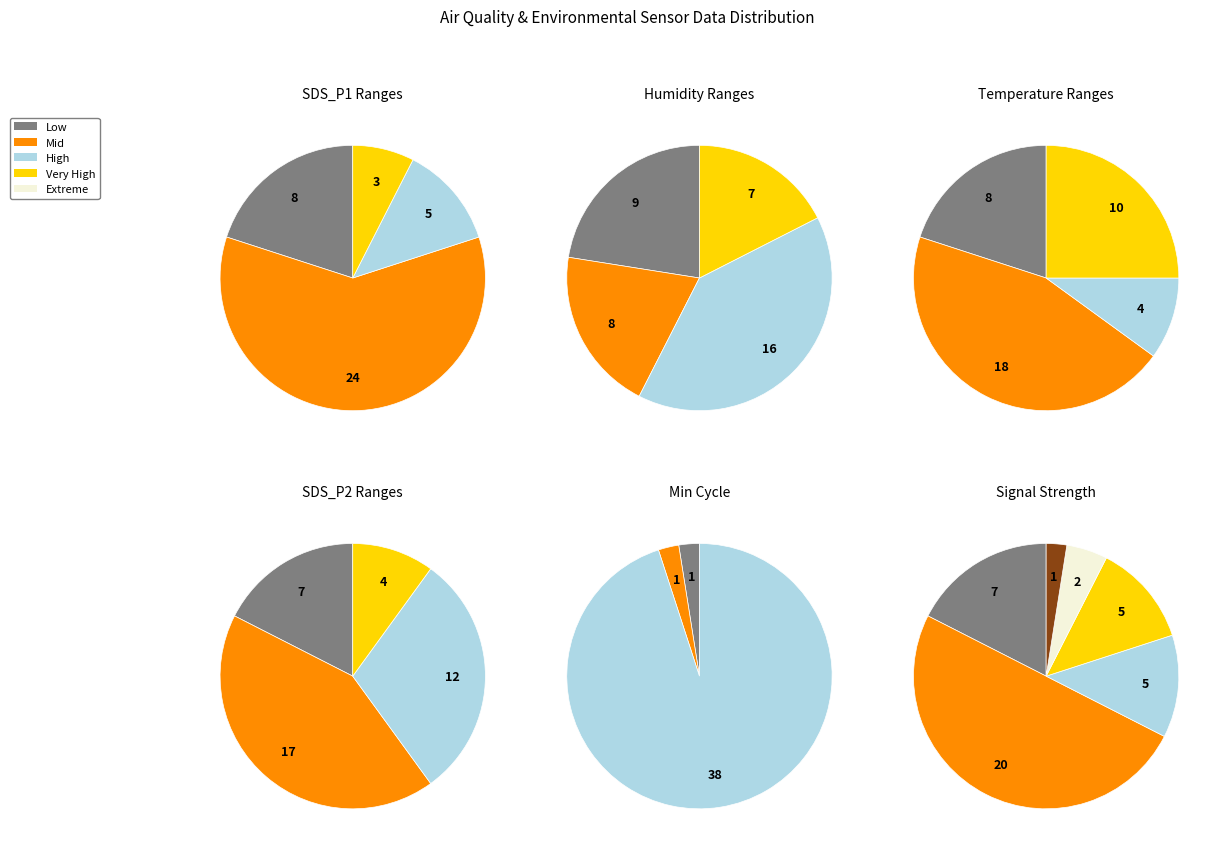

Does 12 account for over 50% of the chart?

No